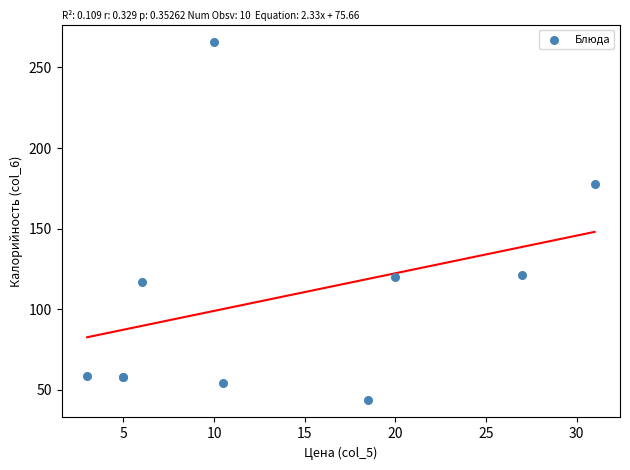

What Y value in the scatter plot is closest to 154?

178.0